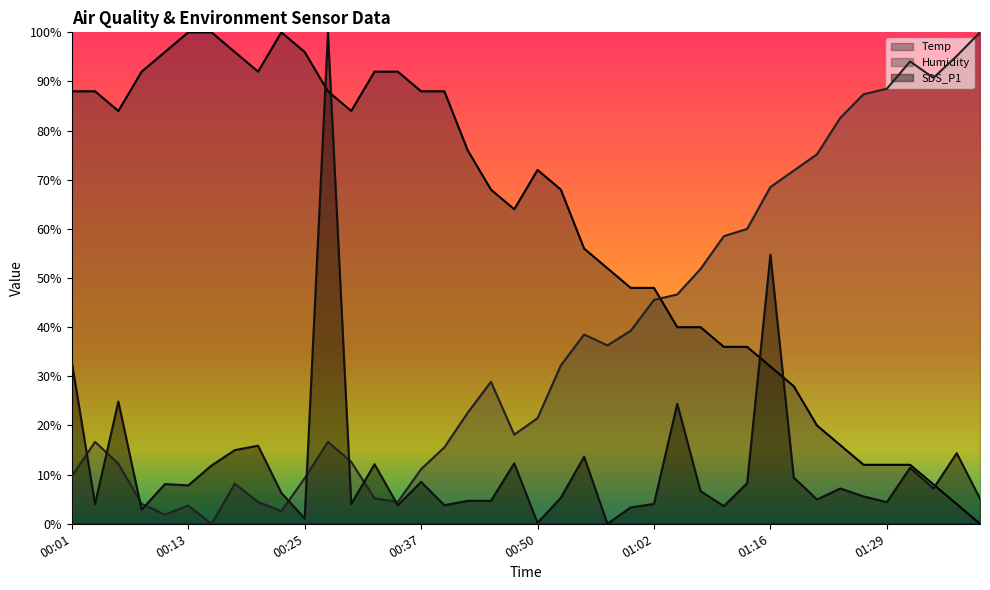

Which series has the largest total across all categories?

Temp